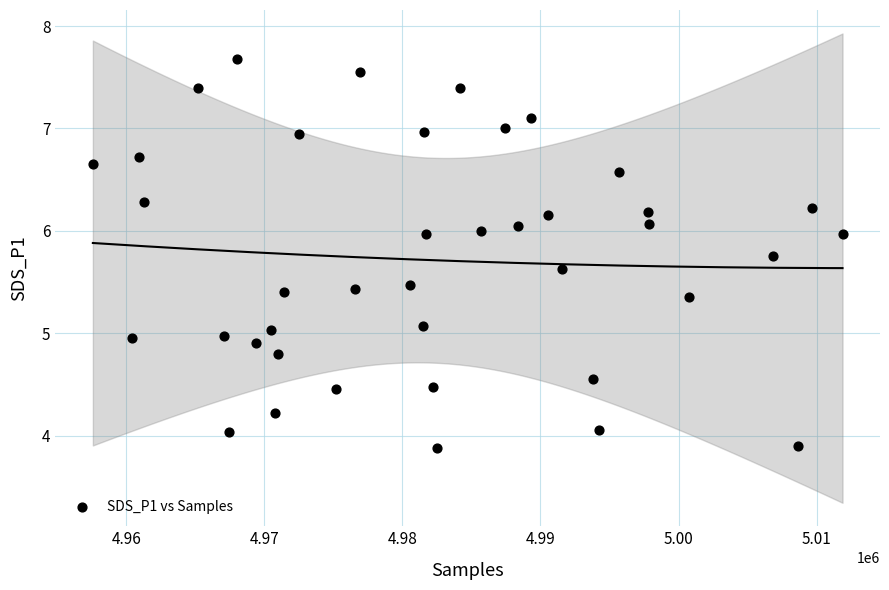

What is the range of Y values (max minus min)?

3.8